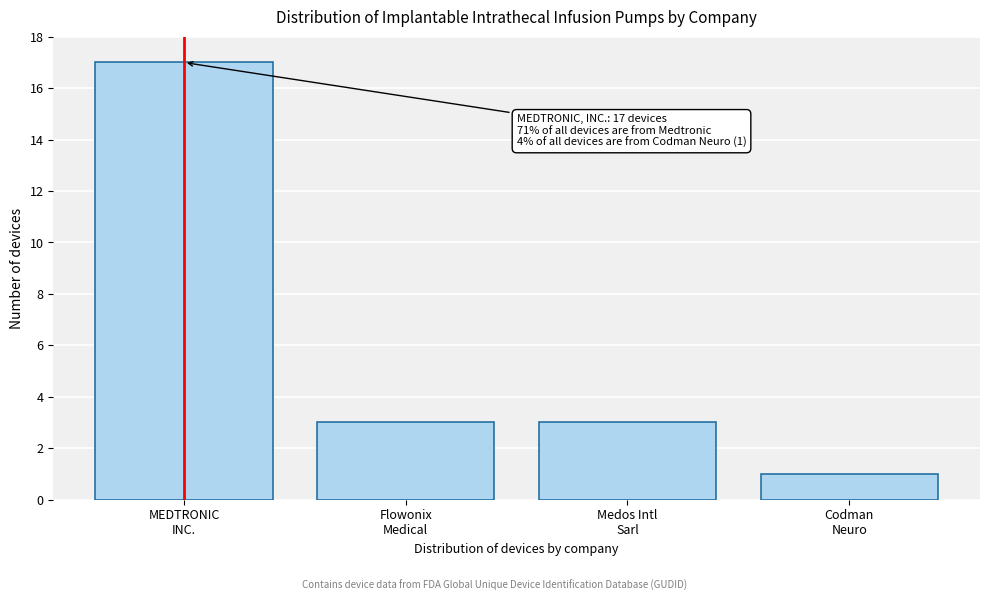

Reading right to left, list all the values displayed in this chart.

1	3	3	17